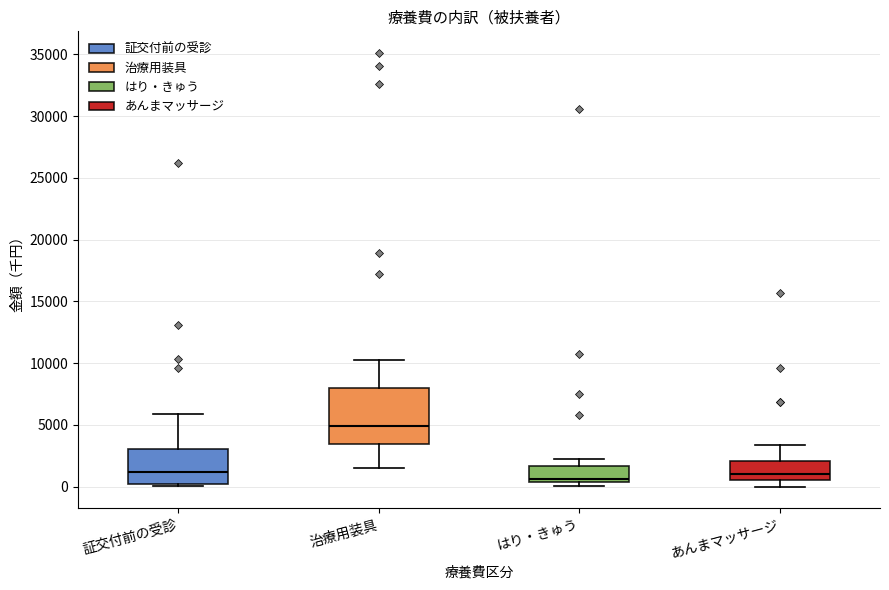

Which box is the tallest, from its lower edge to its upper edge?

治療用装具